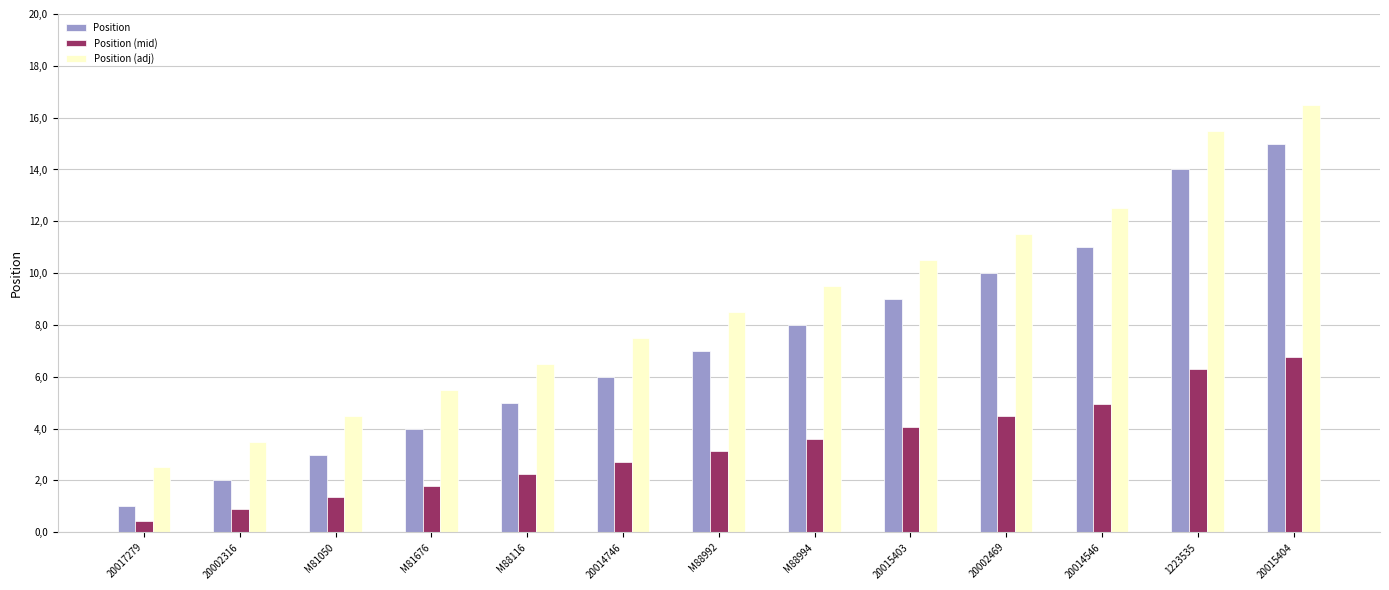

What is the label of the 8th bar from the right?

20014746